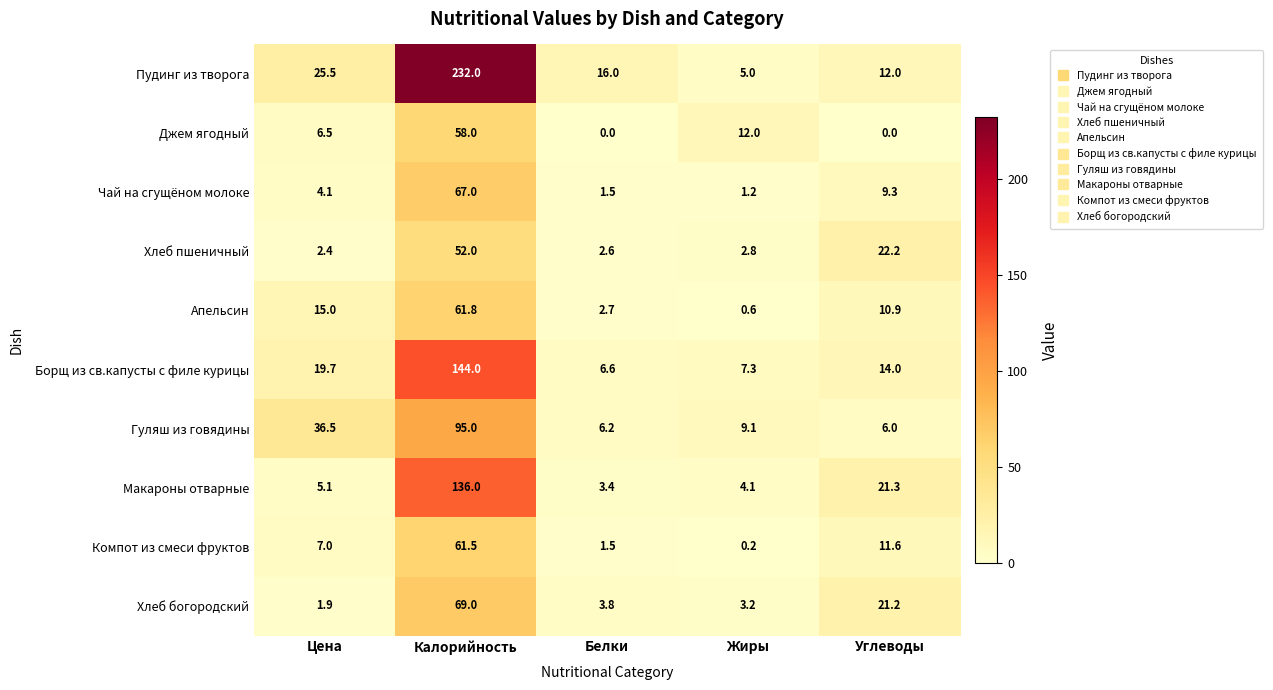

Is the value of Гуляш из говядины at Калорийность greater than the value of Пудинг из творога at Цена?

Yes